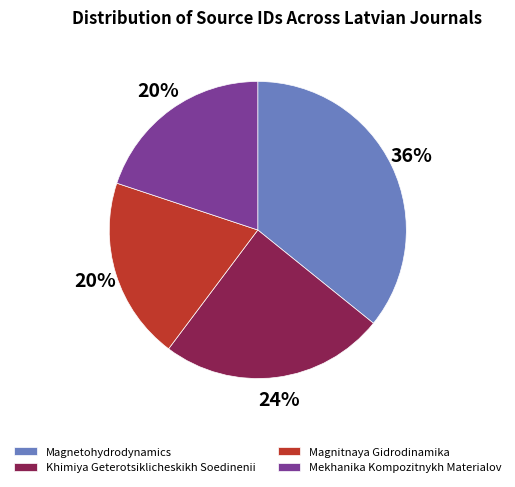

The Magnitnaya Gidrodinamika slice represents 20% of the pie. True or false?

True